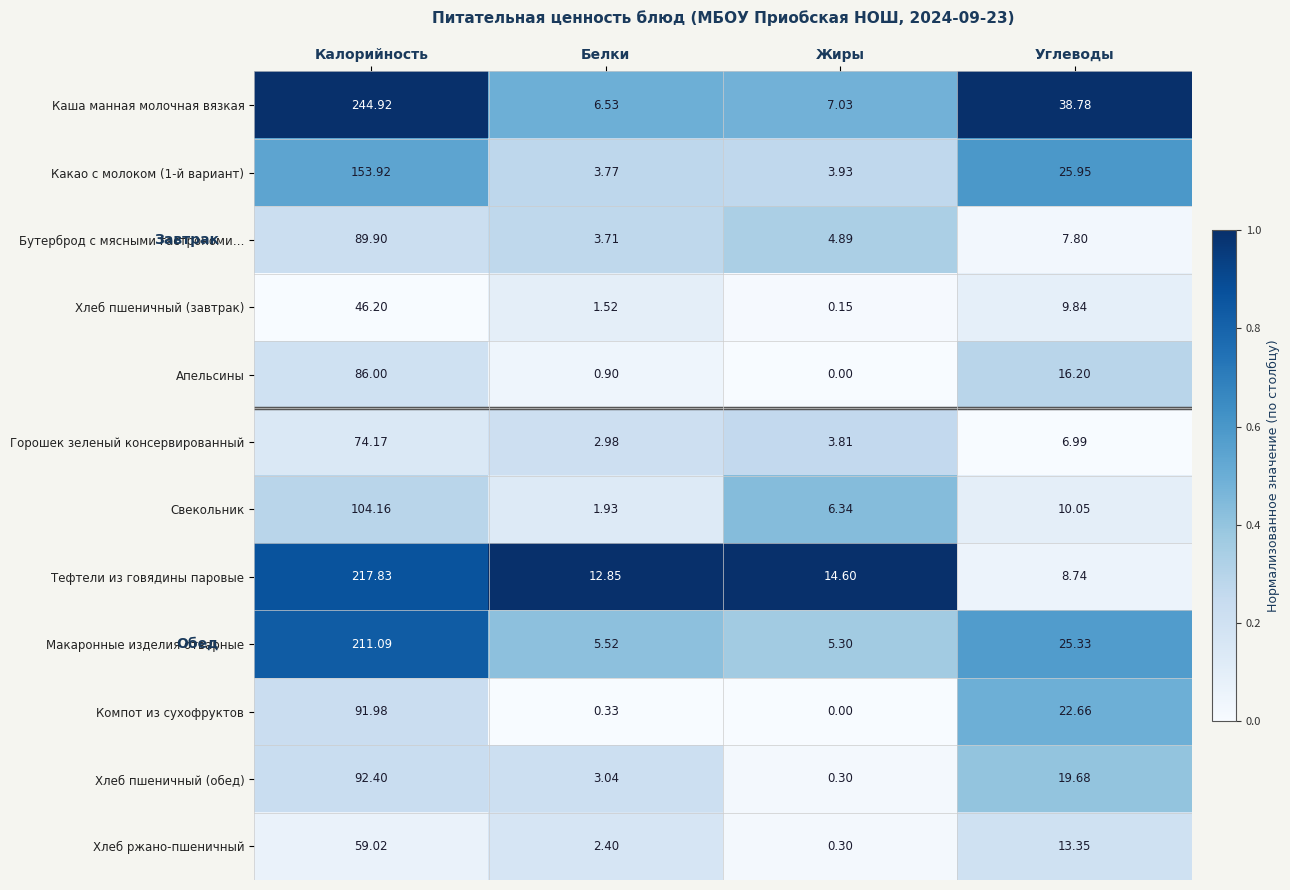

At which category is the sum across all series the highest?

Калорийность